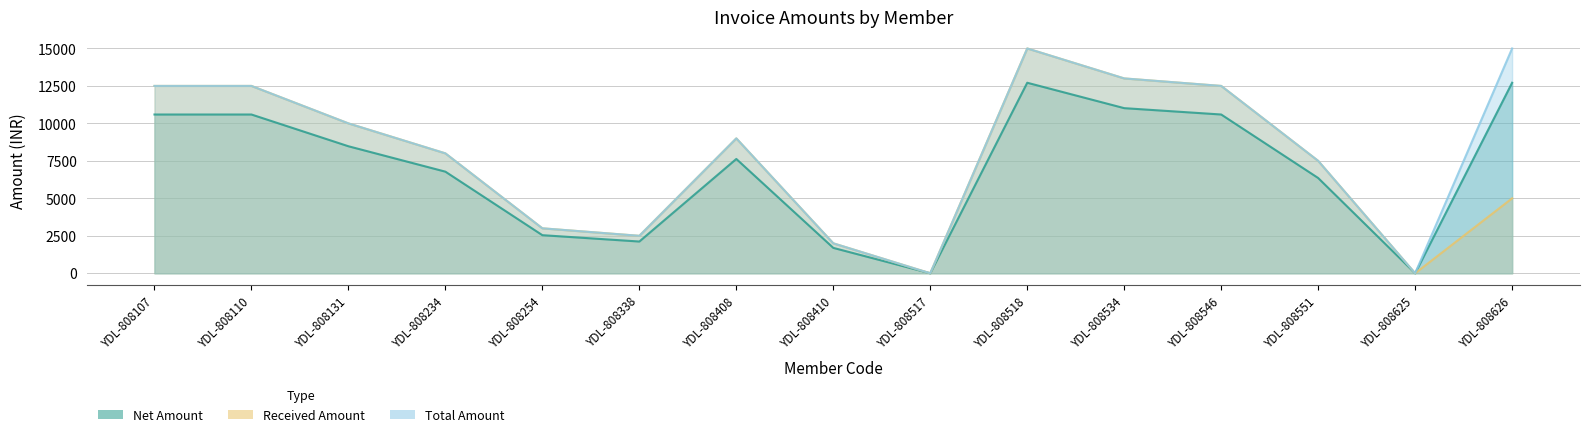

True or false: Total Amount has more than 0 points higher than both neighbors.

True